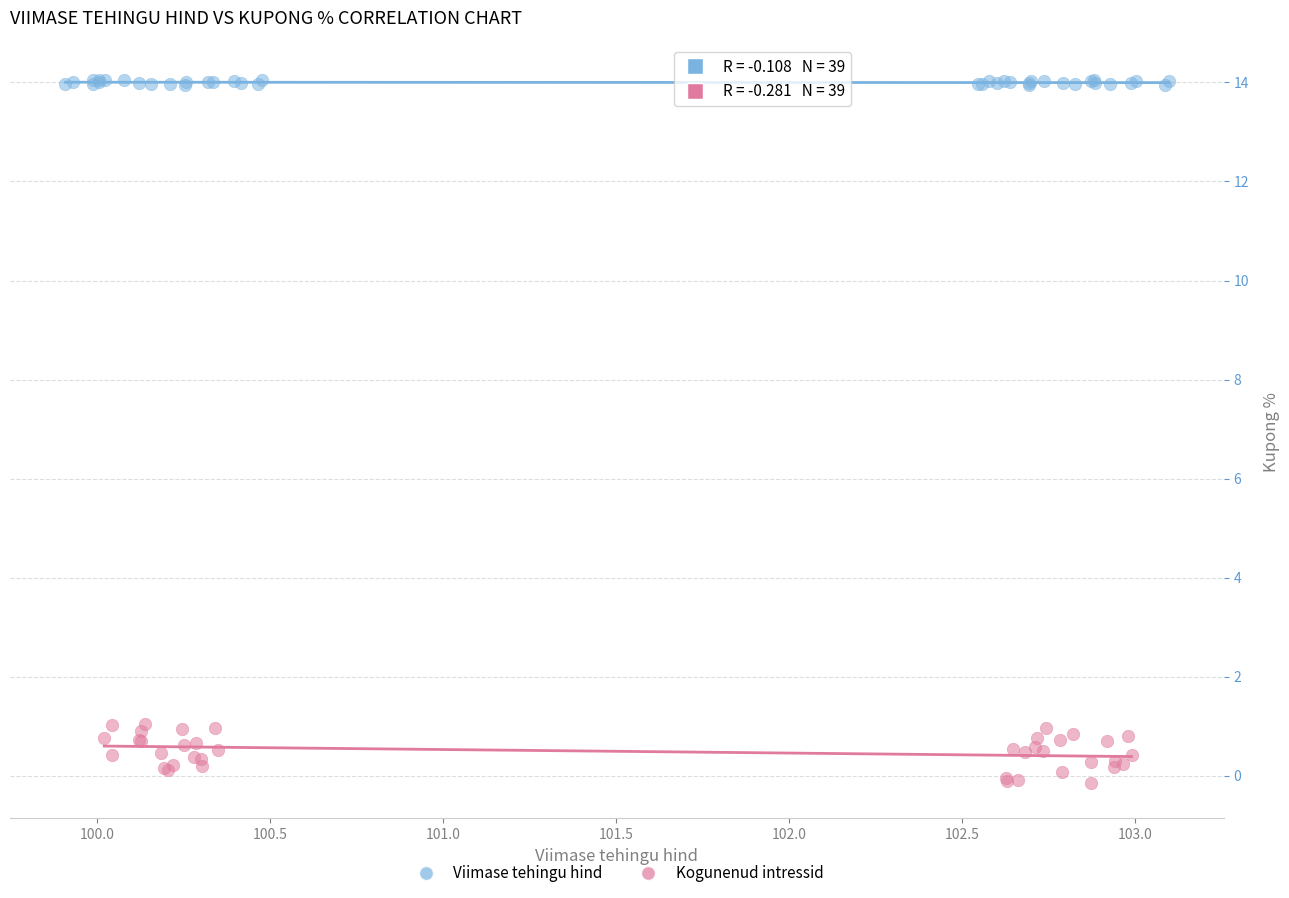

Which series reaches the maximum Y coordinate?

Viimase tehingu hind